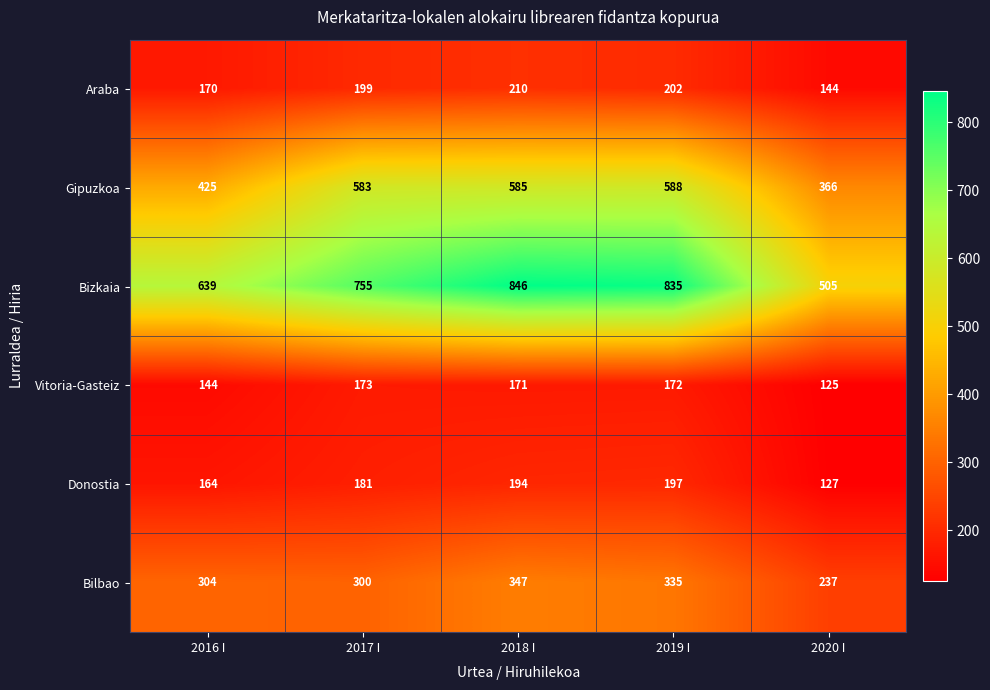

Reading right to left, list all the values displayed in this chart.

Araba: 2020 I=144	2019 I=202	2018 I=210	2017 I=199	2016 I=170
Gipuzkoa: 2020 I=366	2019 I=588	2018 I=585	2017 I=583	2016 I=425
Bizkaia: 2020 I=505	2019 I=835	2018 I=846	2017 I=755	2016 I=639
Vitoria-Gasteiz: 2020 I=125	2019 I=172	2018 I=171	2017 I=173	2016 I=144
Donostia: 2020 I=127	2019 I=197	2018 I=194	2017 I=181	2016 I=164
Bilbao: 2020 I=237	2019 I=335	2018 I=347	2017 I=300	2016 I=304